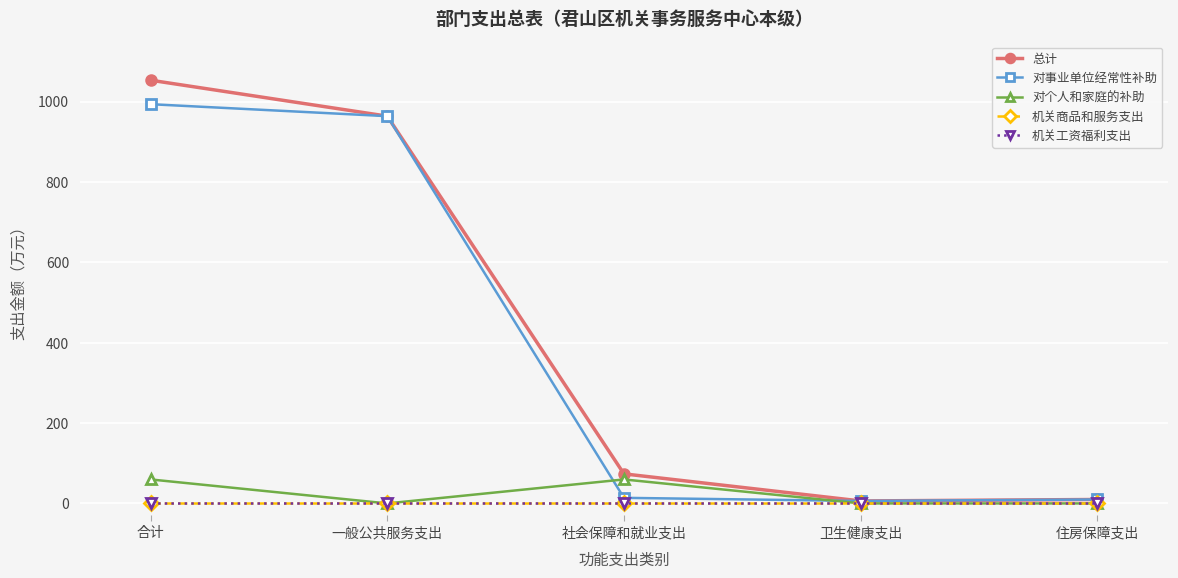

What are all the series names shown in the legend?

总计, 对事业单位经常性补助, 对个人和家庭的补助, 机关商品和服务支出, 机关工资福利支出